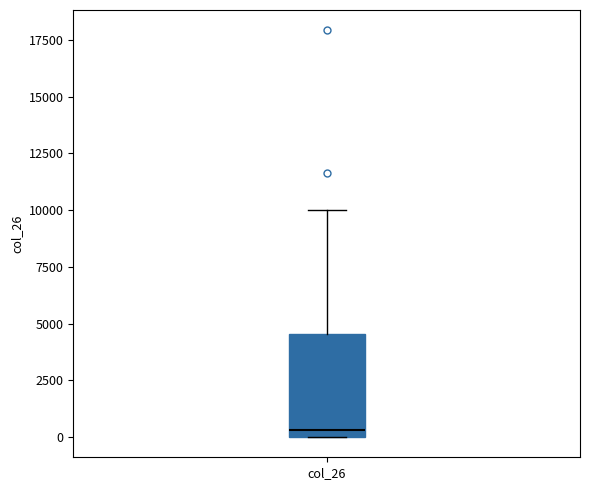

Transcribe this box plot: give where the median line is, the range the box spans, and where the two whiskers end, as read against the y-axis. The values are not printed on the chart, so give them approximately, as read against the axis.

median 500, box 0 to 4500, whiskers 0 to 10000